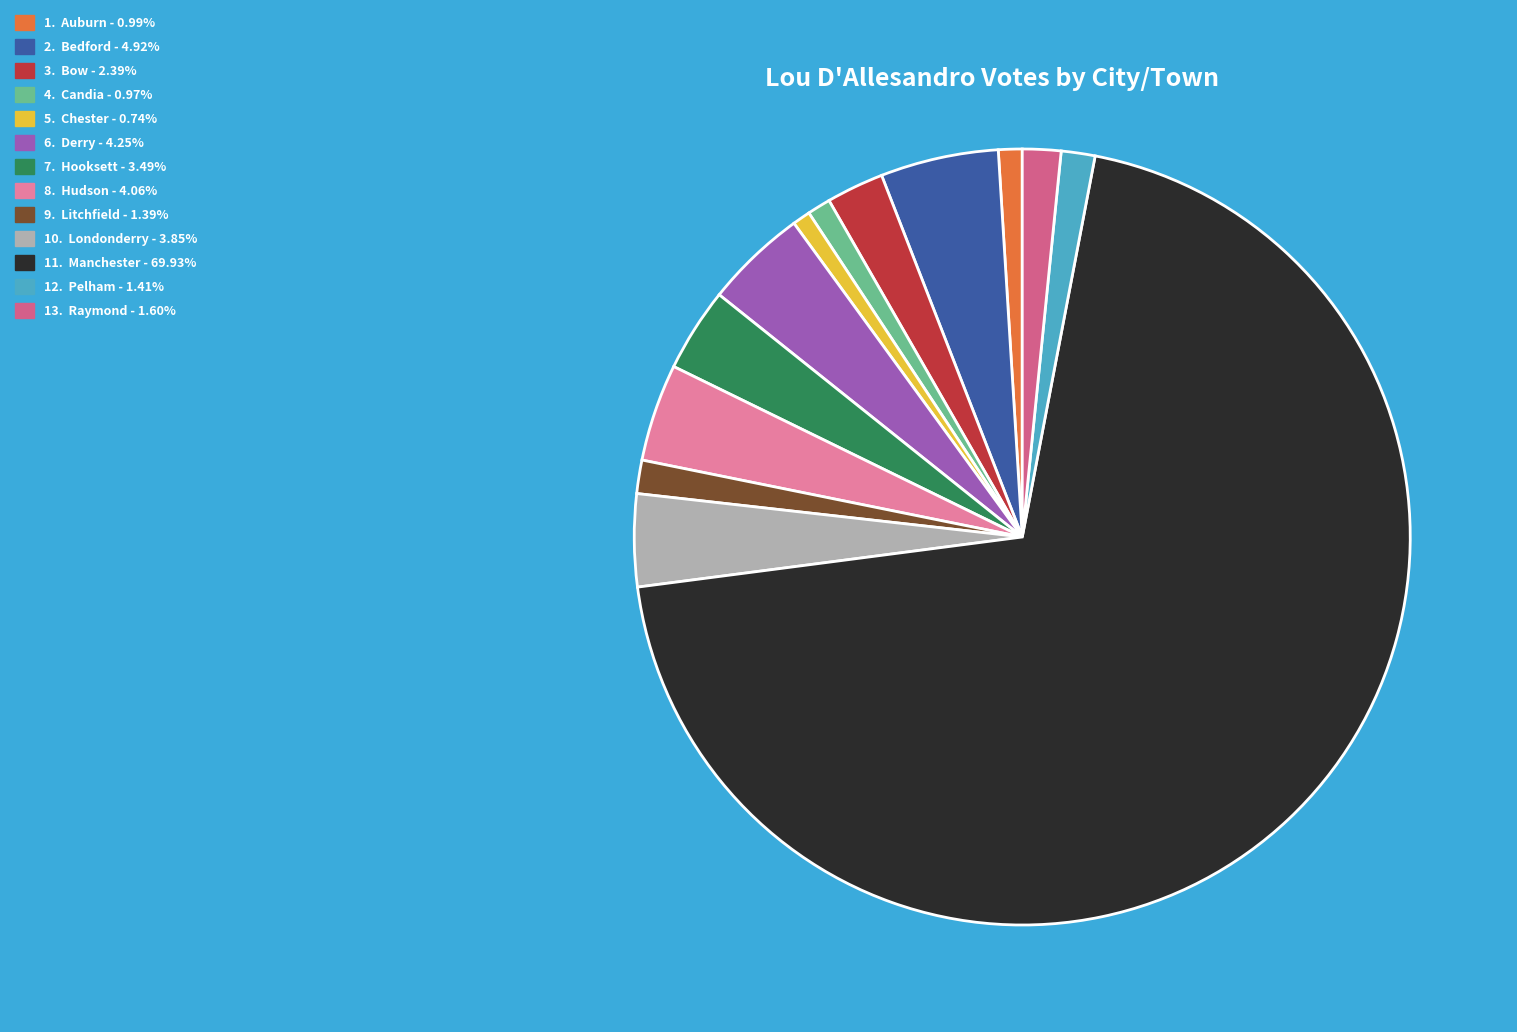

Does any single category account for the majority?

Yes